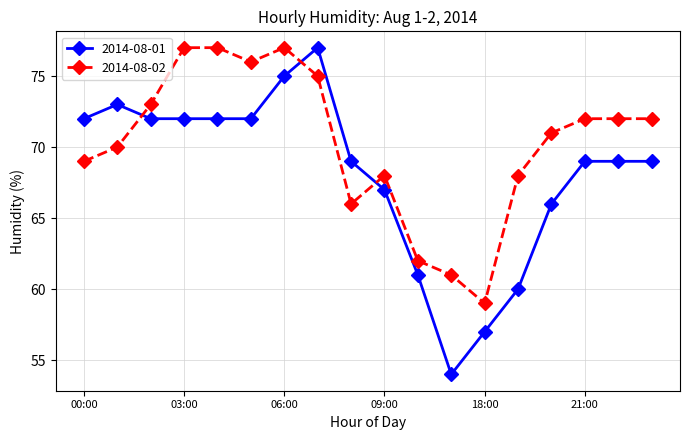

What is the value of the 2014-08-01 point at the 13th from the left?

57